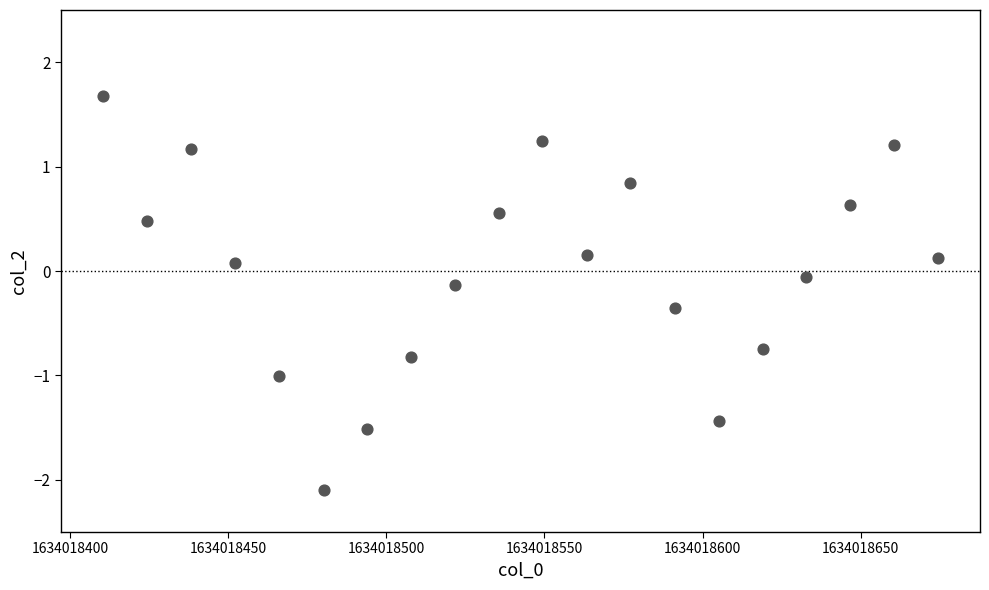

What is the range of Y values (max minus min)?

3.8